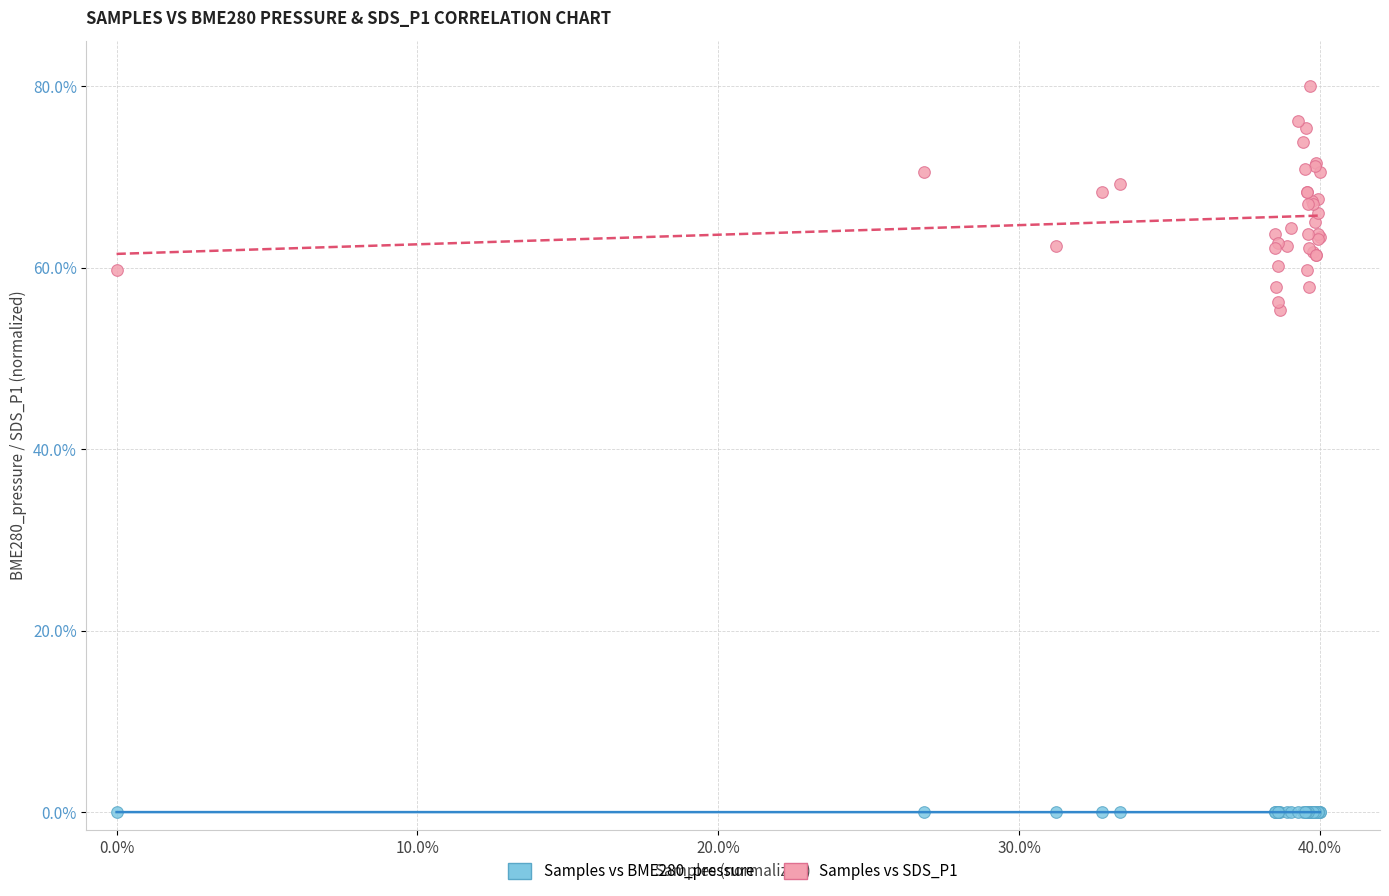

What are all the series names shown in the legend?

Samples vs BME280_pressure, Samples vs SDS_P1